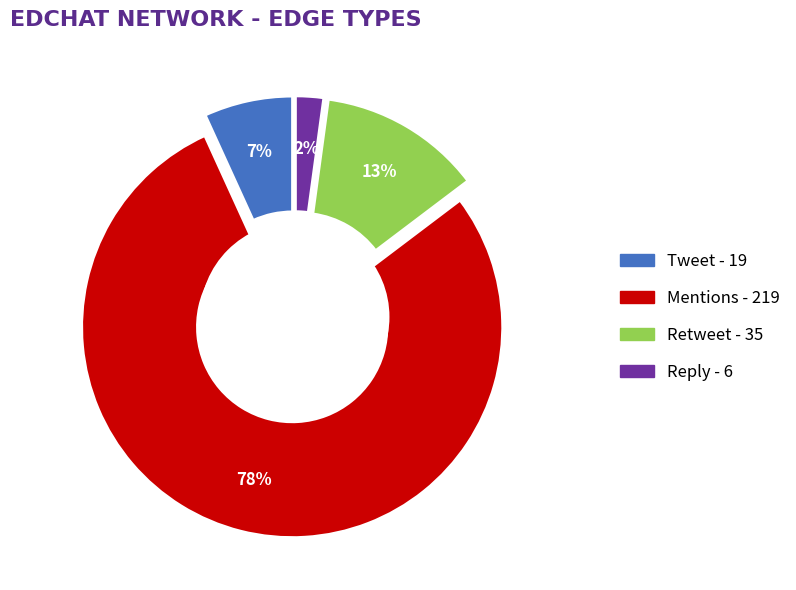

To the nearest percent, what is the combined percentage of Tweet and Reply?

9%